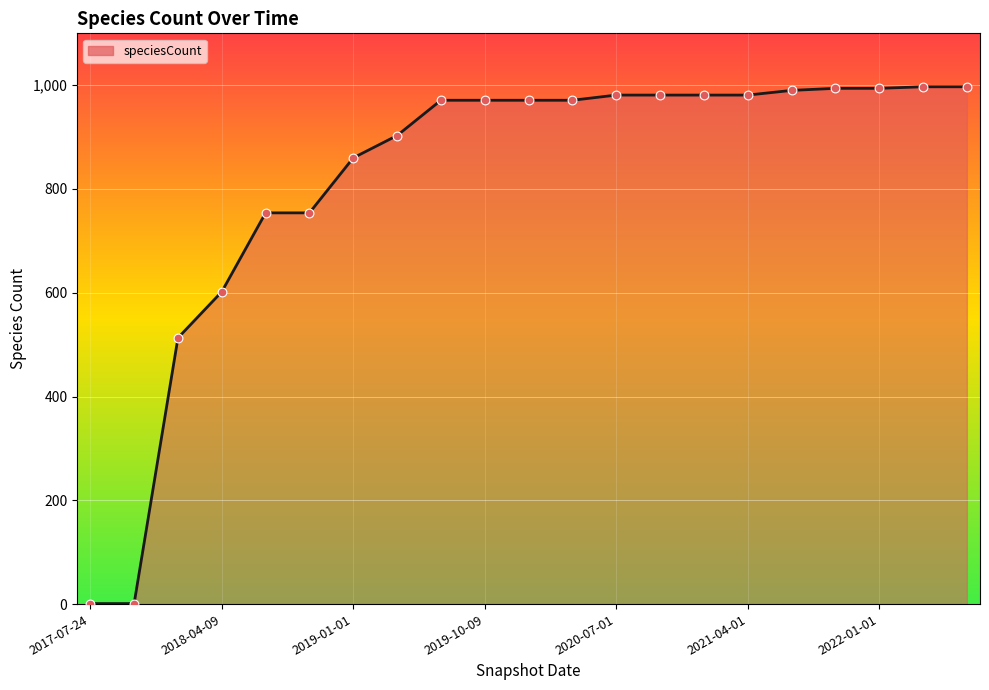

What is the greatest value displayed?

997